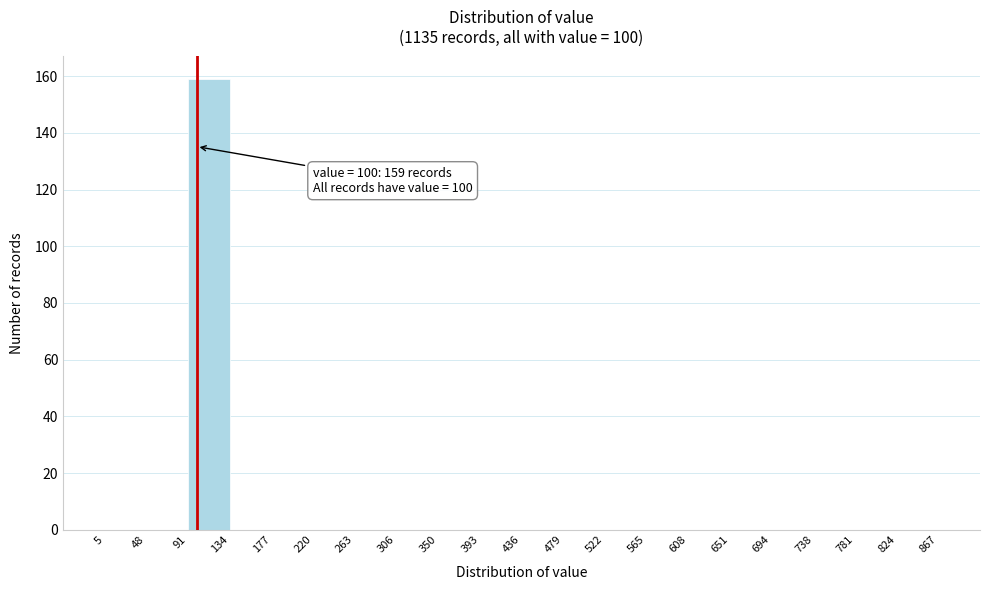

Which range on the x-axis has the tallest bar?

91 to 134